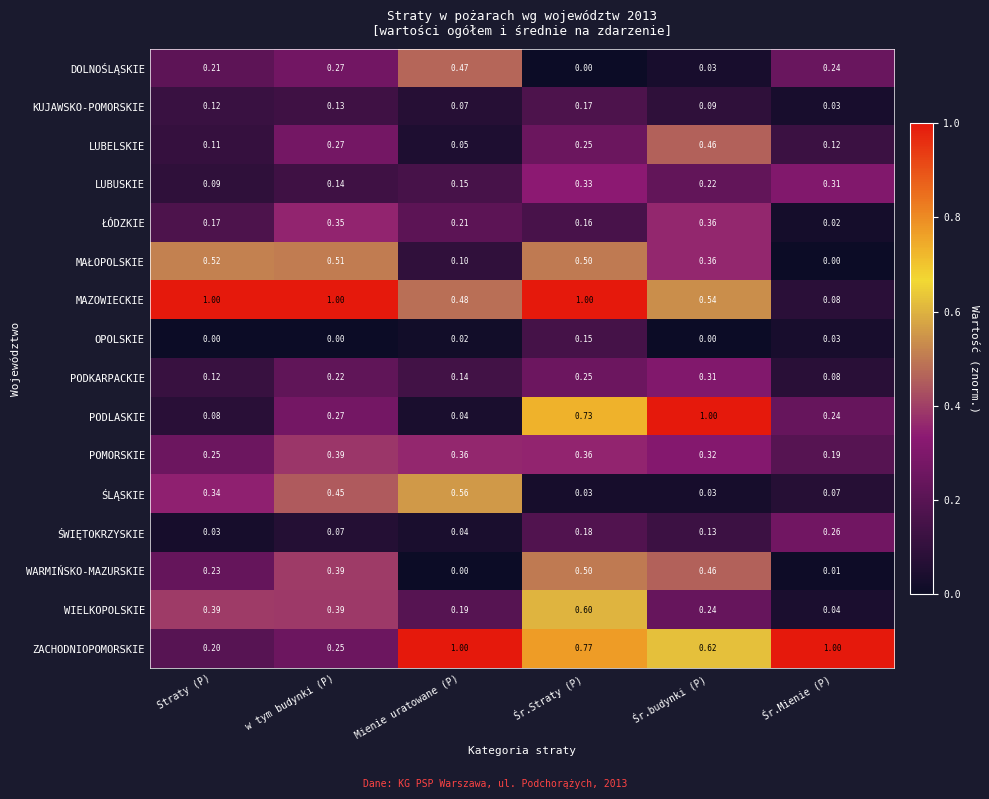

At which label is LUBELSKIE closest to 0?

Mienie uratowane (P)